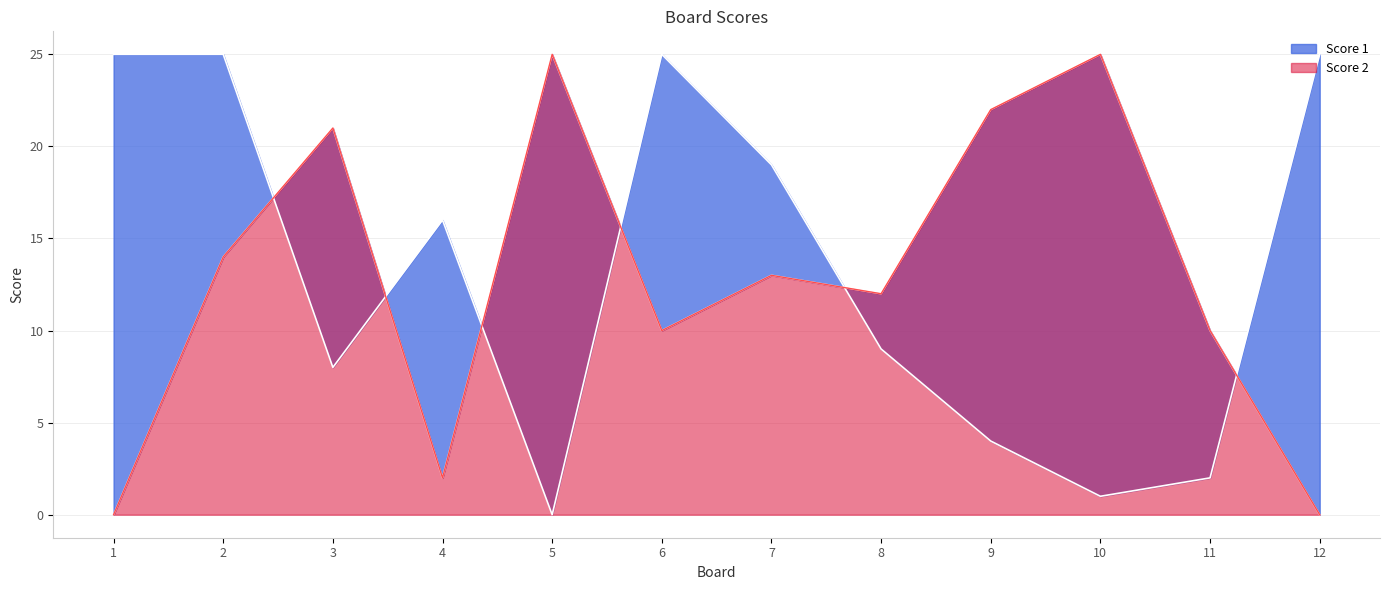

What is the difference between the maximum and minimum values in the Score 2 series?

25